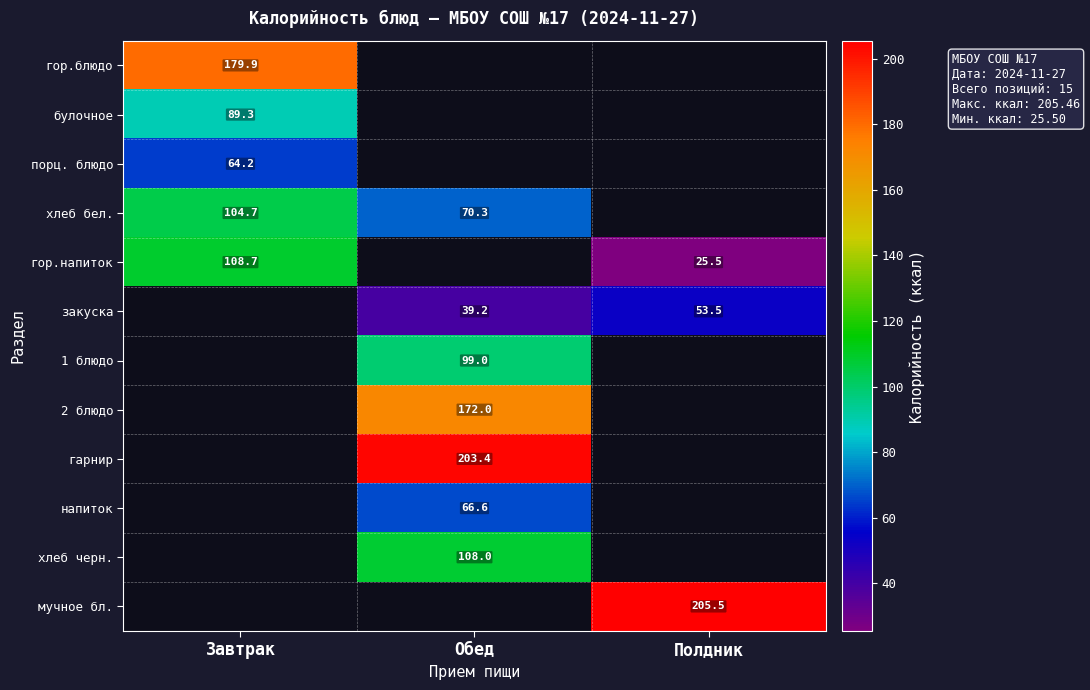

Is it true that гарнир equals 203.4 at Обед?

True